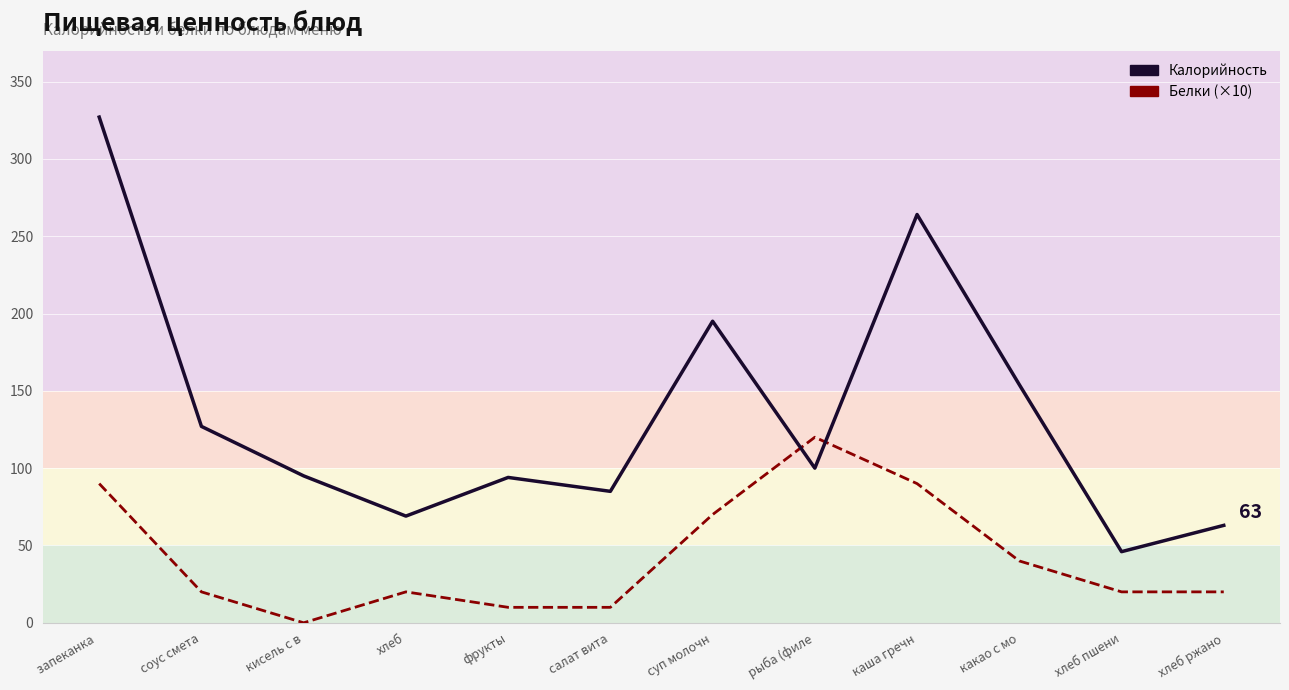

Reading right to left, what are all the values shown in this chart?

Калорийность: хлеб ржано=63	хлеб пшени=46	какао с мо=154	каша гречн=264	рыба (филе=100	суп молочн=195	салат вита=85	фрукты=94	хлеб=69	кисель с в=95	соус смета=127	запеканка =327
Белки (×10): хлеб ржано=20	хлеб пшени=20	какао с мо=40	каша гречн=90	рыба (филе=120	суп молочн=70	салат вита=10	фрукты=10	хлеб=20	кисель с в=0	соус смета=20	запеканка =90